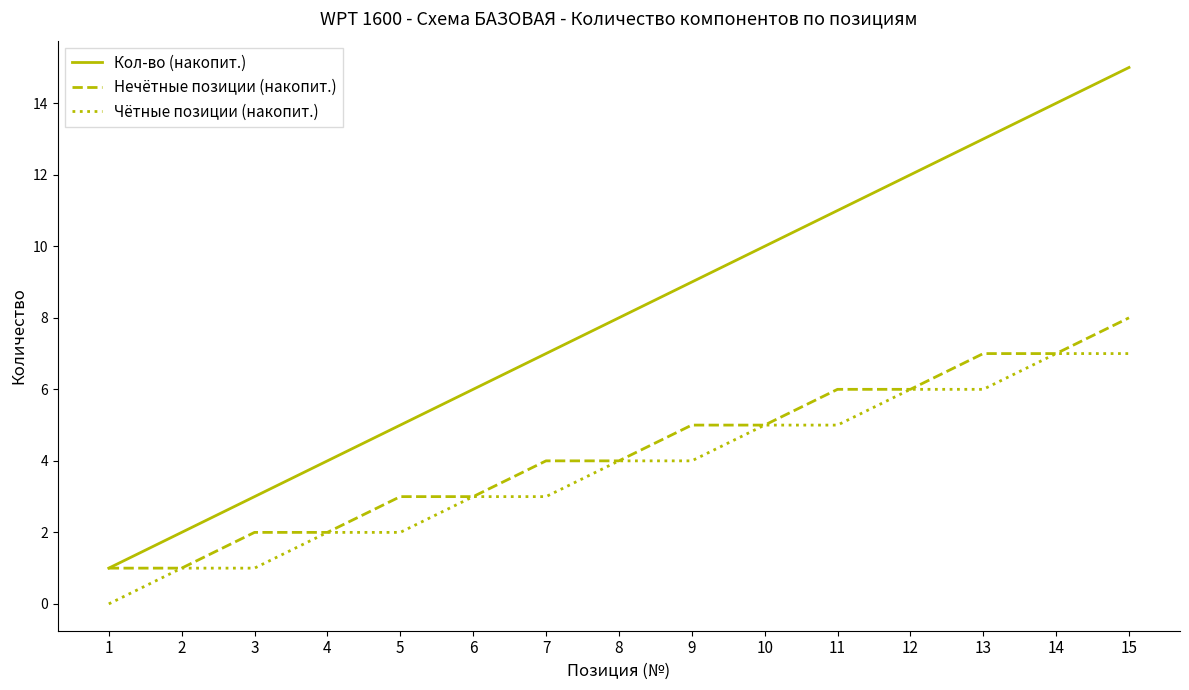

What is the difference between the maximum and minimum values in the Нечётные позиции (накопит.) series?

7